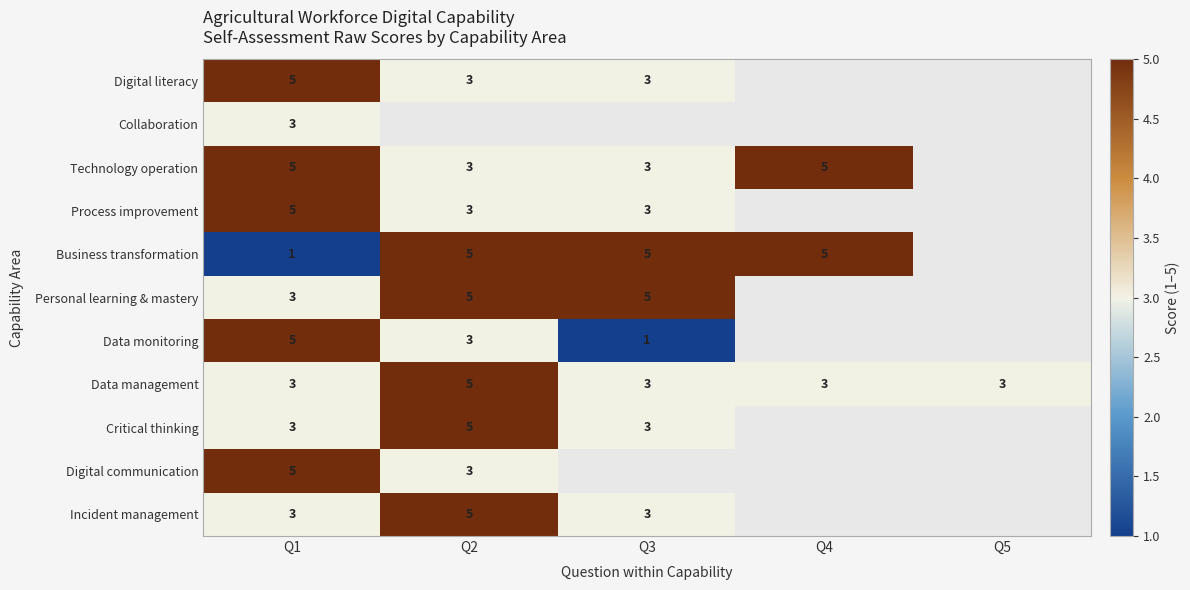

What is the lowest value of the Data management series?

3